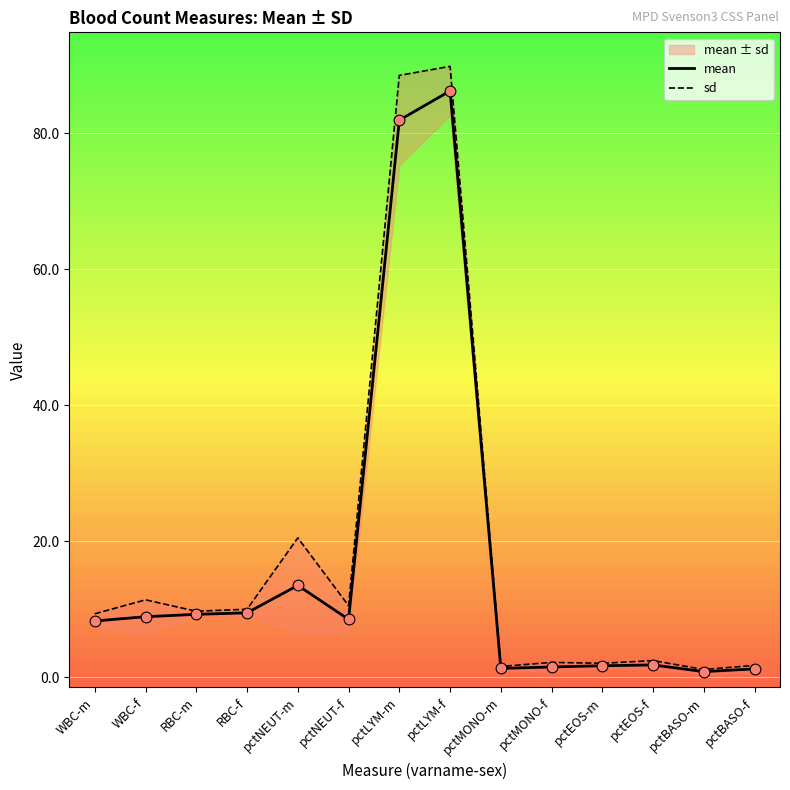

Which category has the highest value in the mean series?

pctLYM-f